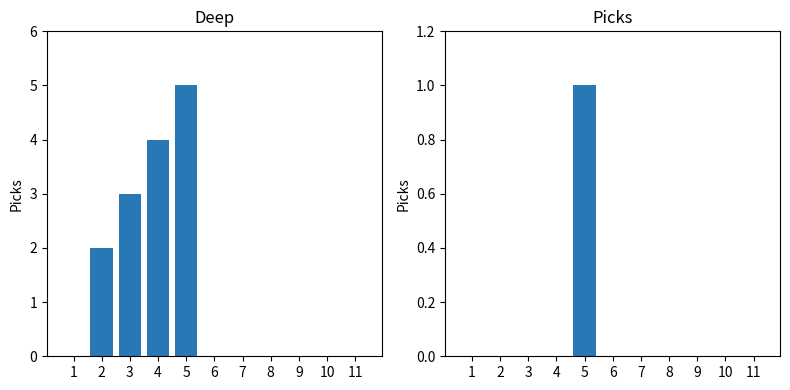

How many Picks values are between 0 and 1?

11